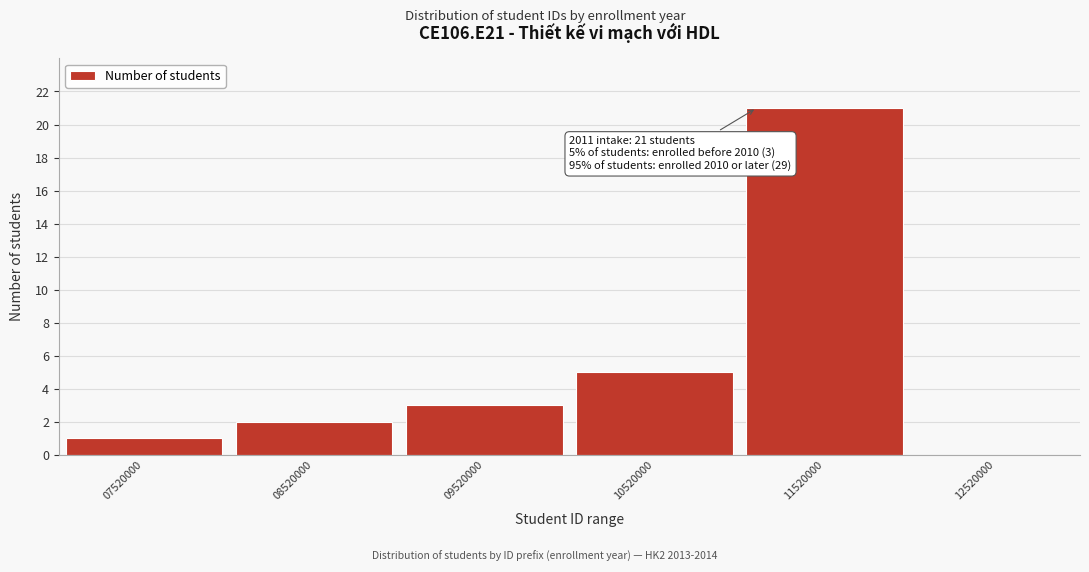

Reading left to right, what are all the values shown in this chart?

07520000=1	08520000=2	09520000=3	10520000=5	11520000=21